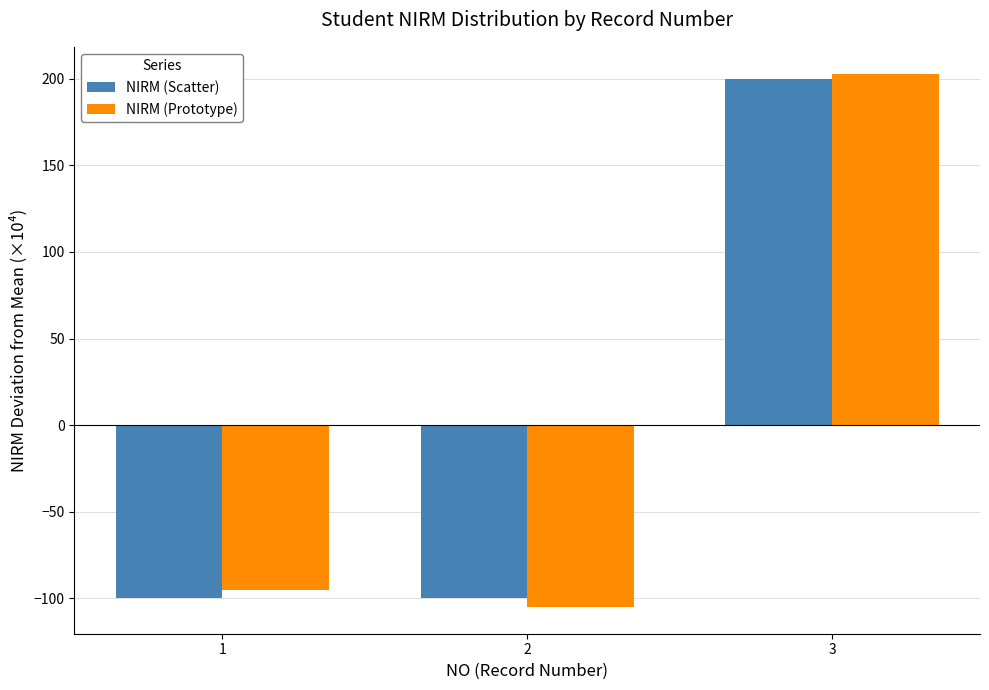

Are the bars horizontal?

No